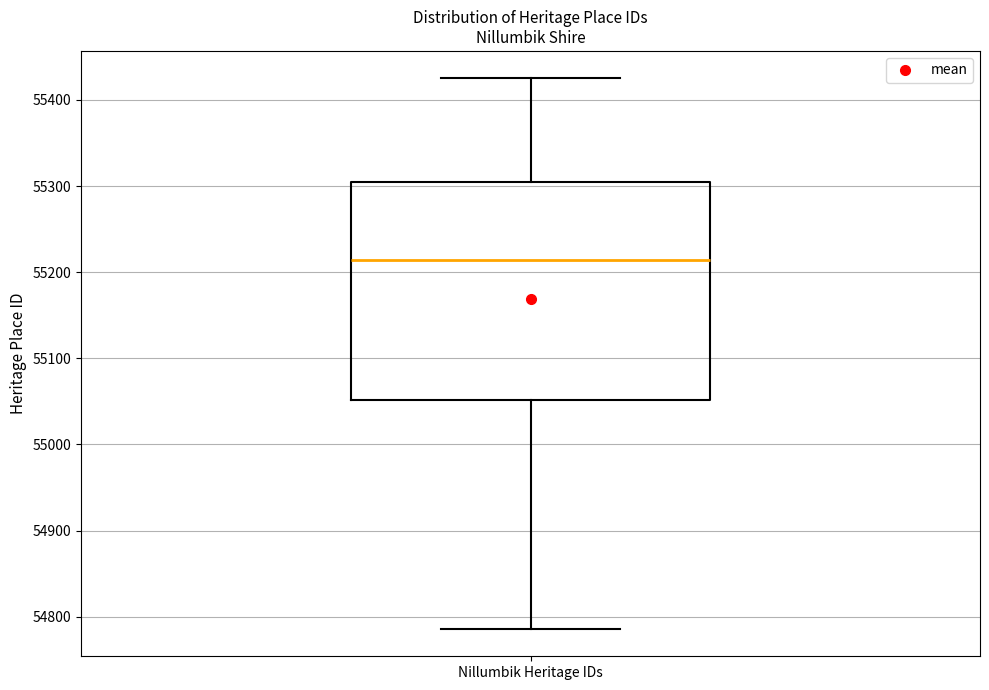

Where does the median line of the box for Nillumbik Heritage IDs sit on the y-axis? The values are not printed on the chart, so give them approximately, as read against the axis.

55210